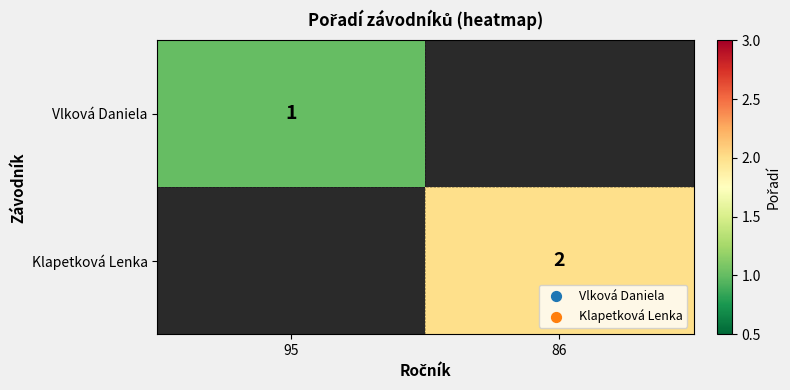

The value of Vlková Daniela at 95 is 1. True or false?

True